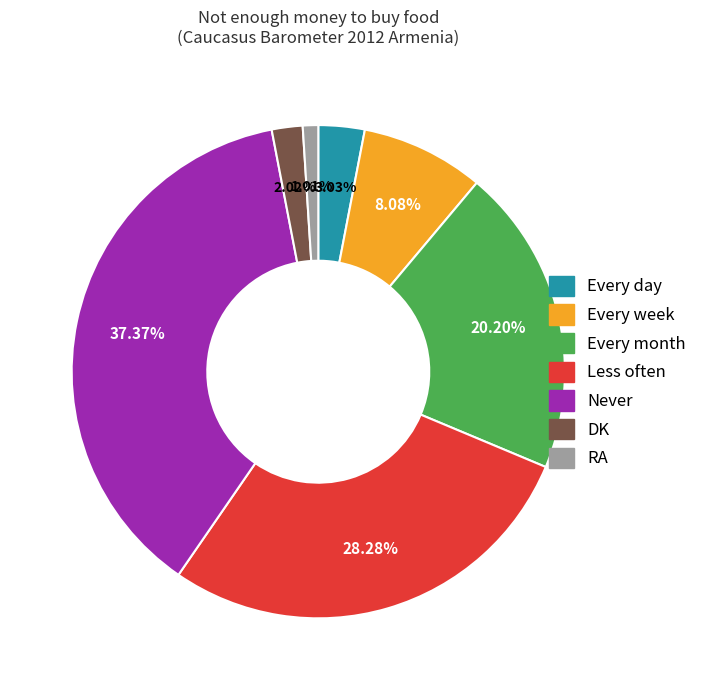

Is it true that DK is 17% of the pie?

False